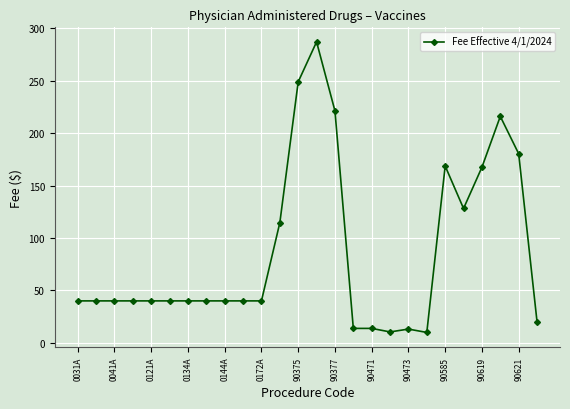

What is the maximum value shown in the chart?

287.2